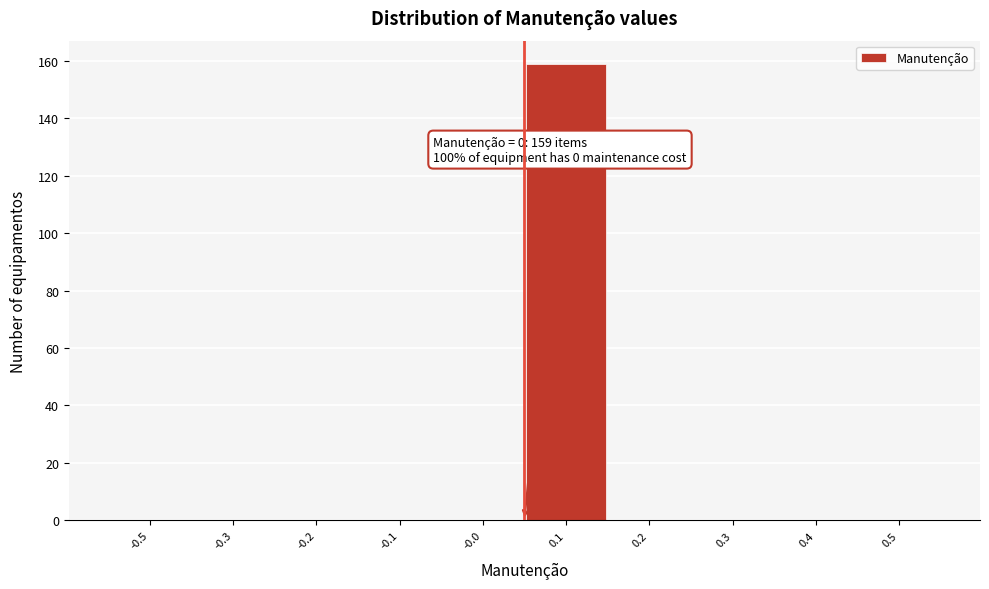

Reading right to left, extract all data points from this chart.

0.5=0	0.4=0	0.3=0	0.2=0	0.1=159	-0.0=0	-0.1=0	-0.2=0	-0.3=0	-0.5=0